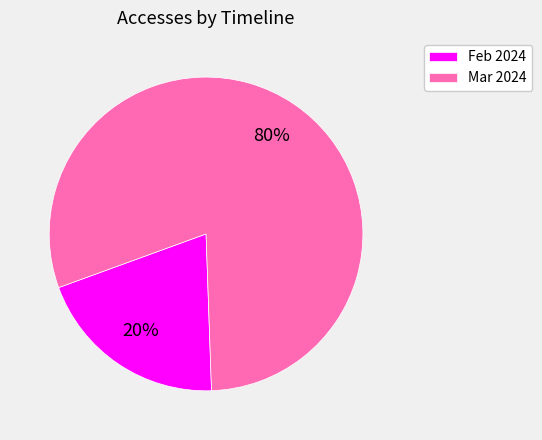

To the nearest percent, what portion does Mar 2024 represent?

80%